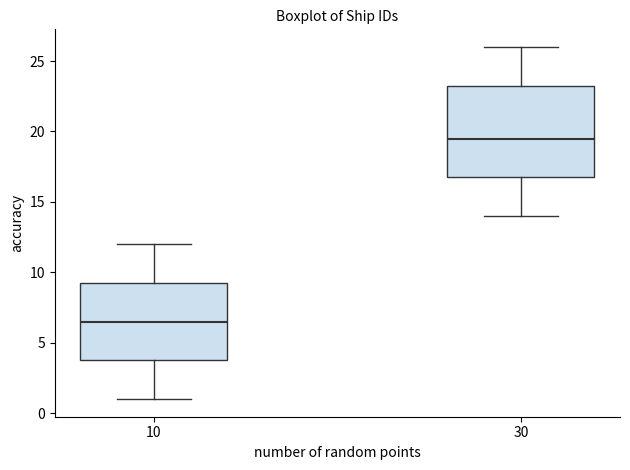

Reading left to right, read every box against the y-axis: the position of its median line, the range the box covers, and the ends of its whiskers. The values are not printed on the chart, so give them approximately, as read against the axis.

10: median 6.5, box 4.0 to 9.5, whiskers 1.0 to 12.0
30: median 19.5, box 17.0 to 23.5, whiskers 14.0 to 26.0